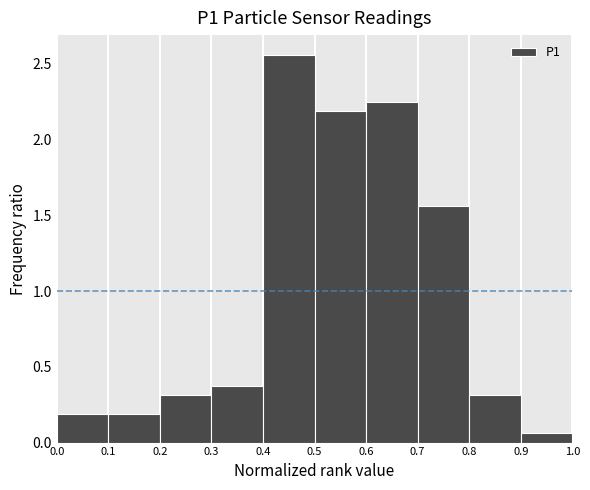

Reading left to right, list every bar in this chart as the range it spans on the x-axis followed by its height. The values are not printed on the chart, so give them approximately, as read against the axis.

0.0 to 0.1: 0.20
0.1 to 0.2: 0.20
0.2 to 0.3: 0.30
0.3 to 0.4: 0.40
0.4 to 0.5: 2.55
0.5 to 0.6: 2.20
0.6 to 0.7: 2.25
0.7 to 0.8: 1.55
0.8 to 0.9: 0.30
0.9 to 1.0: 0.05